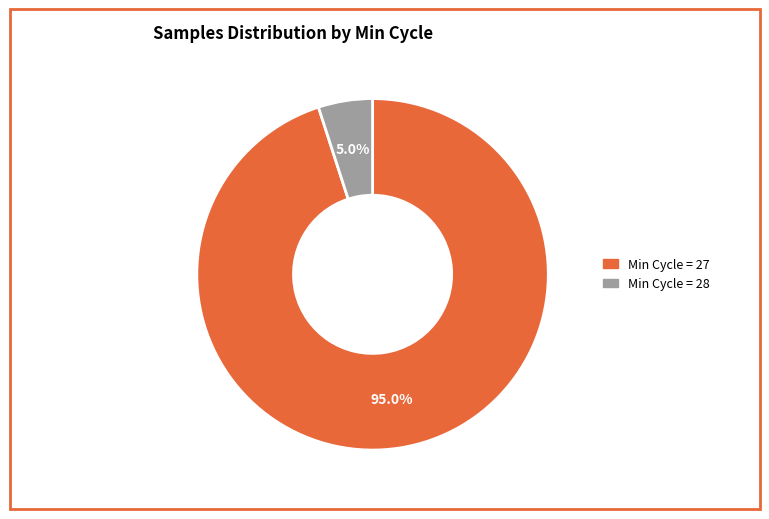

Does any single category account for the majority?

Yes